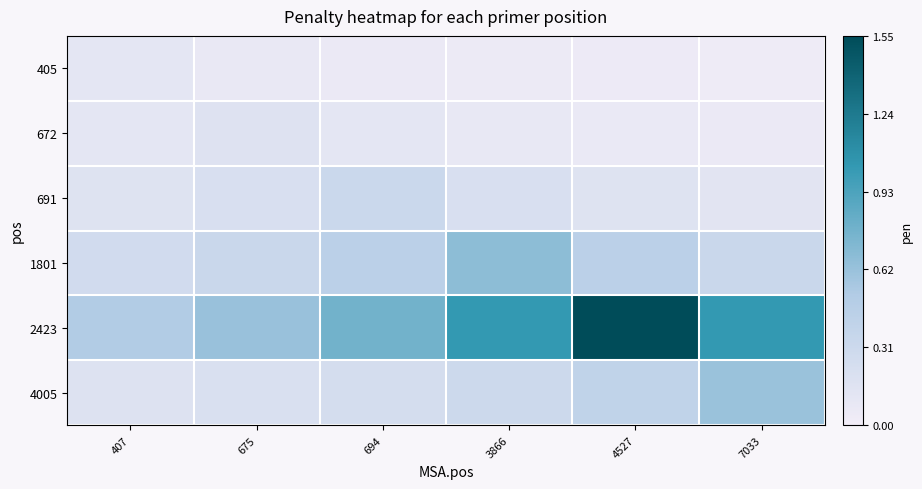

At 3866, list the series in order from largest to smallest.

2423, 1801, 4005, 691, 672, 405